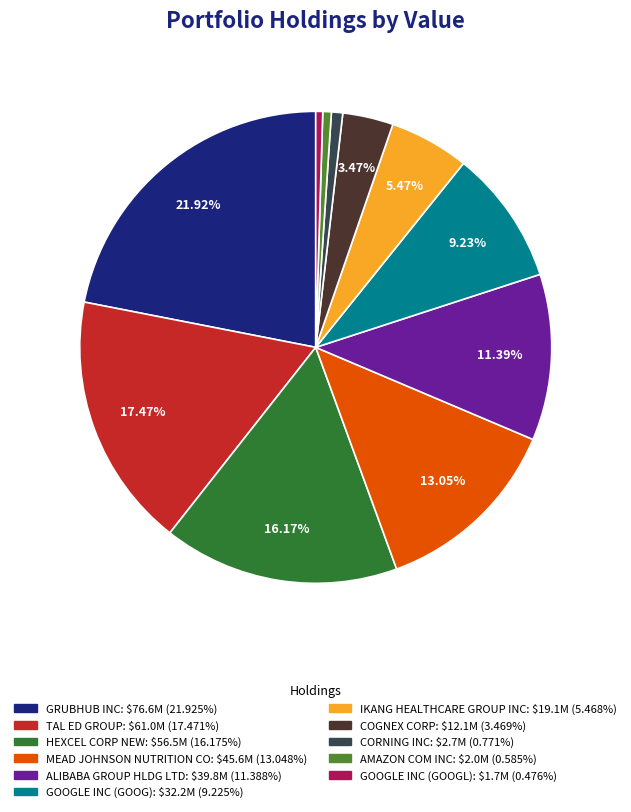

Count the number of slices in the pie.

11